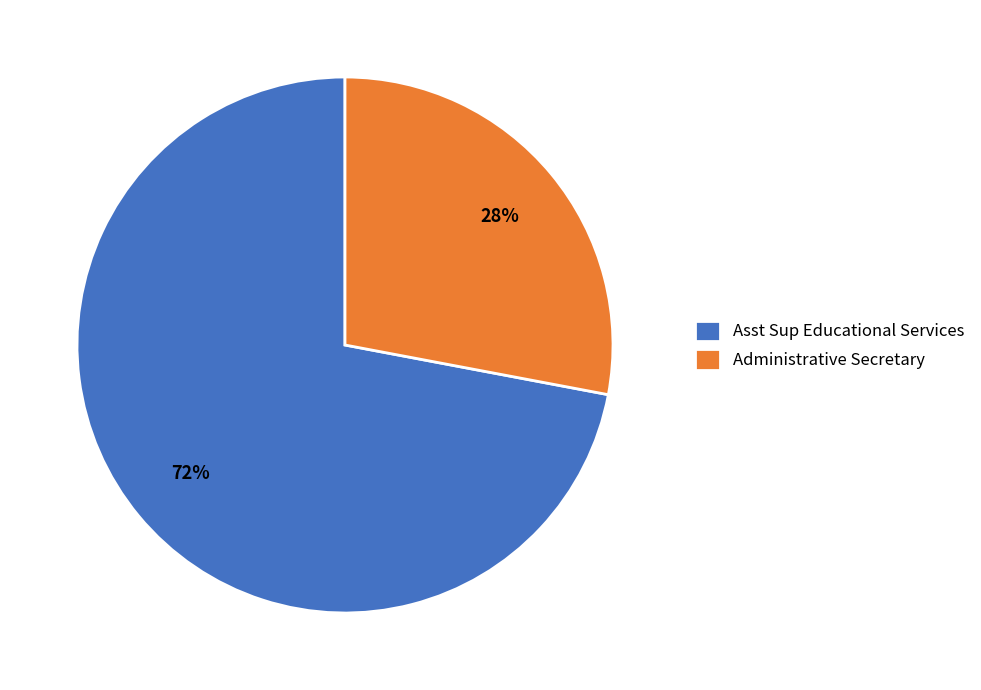

Is it true that Administrative Secretary is 41% of the pie?

False